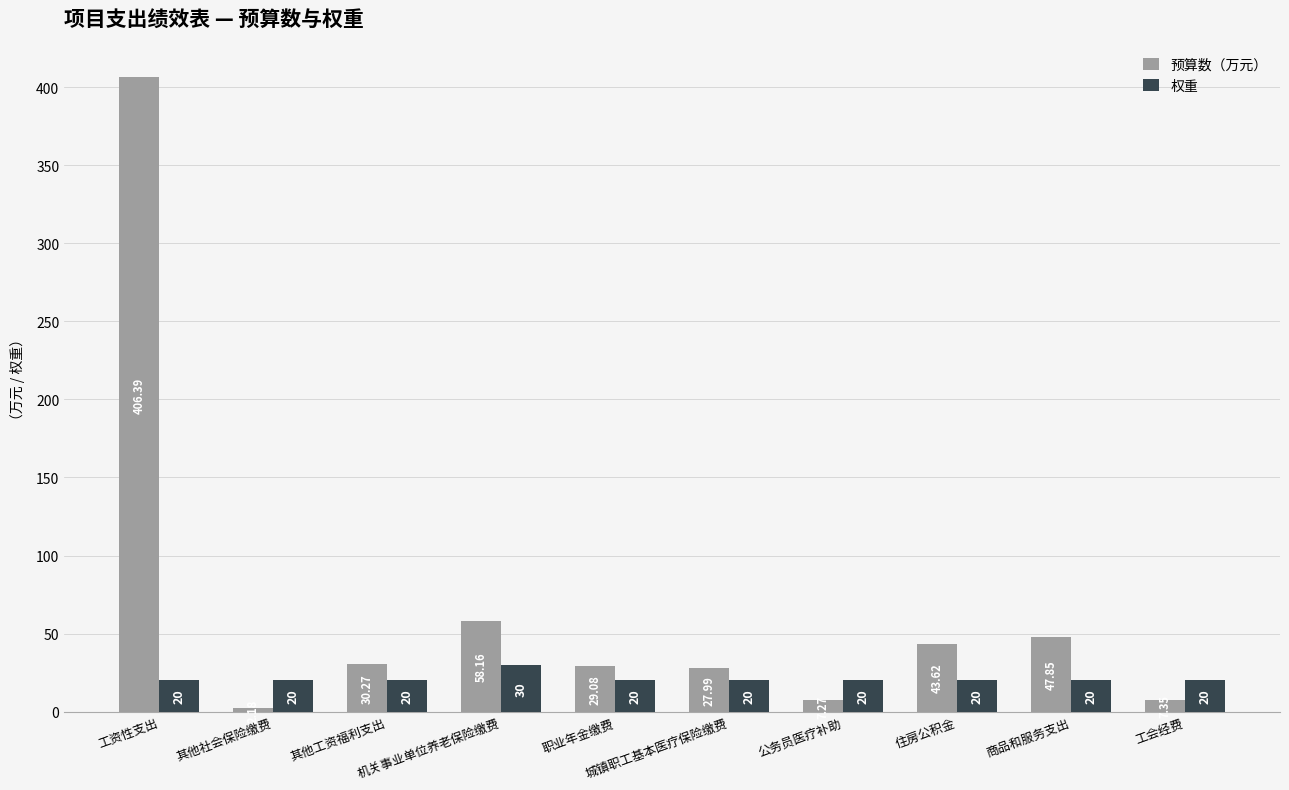

What is the label of the 2nd bar from the right?

商品和服务支出